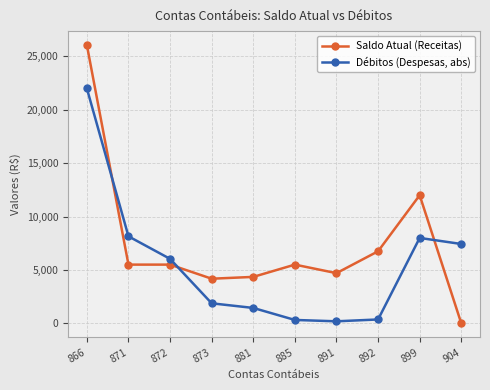

Which category has the highest value across all series?

866